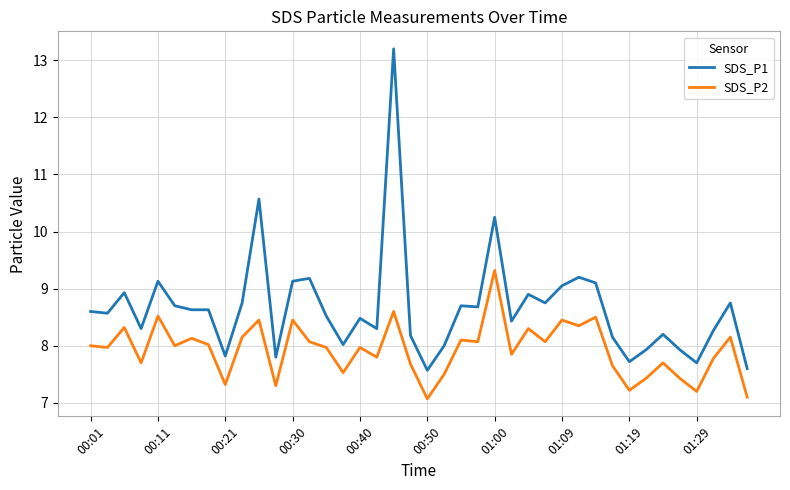

Rank the series by their maximum value, from highest to lowest.

SDS_P1, SDS_P2